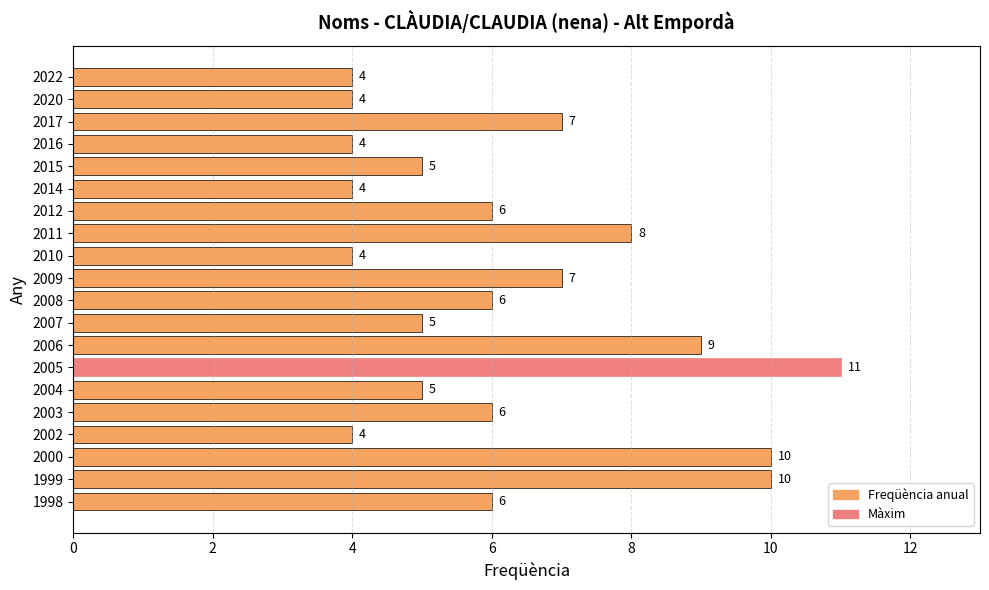

Approximately how many times larger is the value at 2011 compared to 1998?

1.3